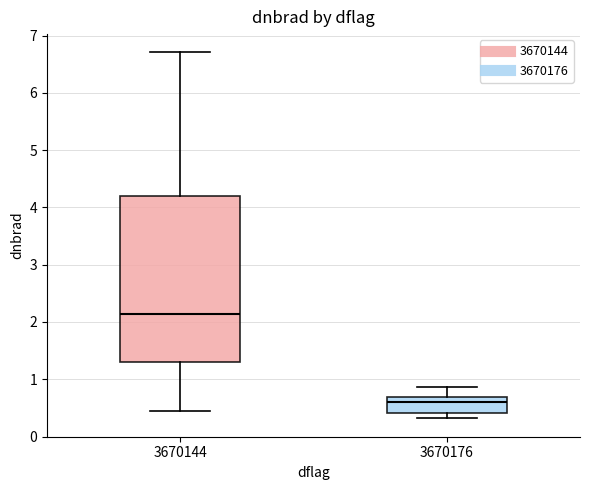

Reading left to right, read every box against the y-axis: the position of its median line, the range the box covers, and the ends of its whiskers. The values are not printed on the chart, so give them approximately, as read against the axis.

3670144: median 2.1, box 1.3 to 4.2, whiskers 0.5 to 6.7
3670176: median 0.6, box 0.4 to 0.7, whiskers 0.3 to 0.9